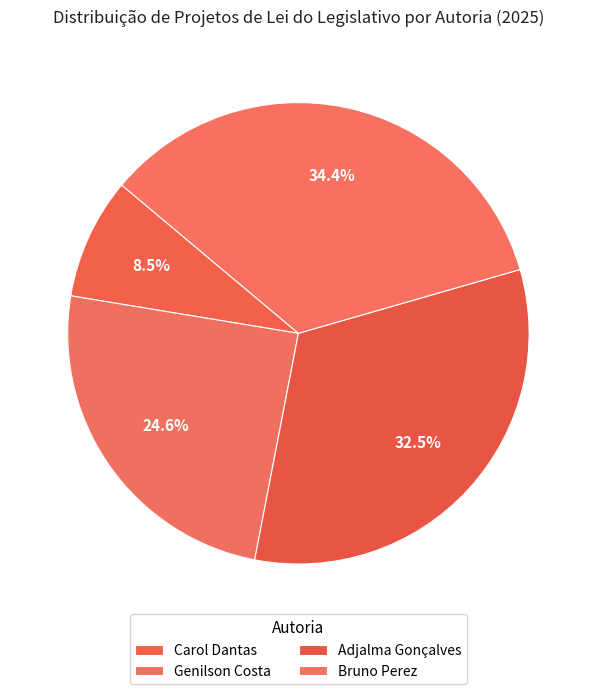

Is there a majority slice in this chart?

No